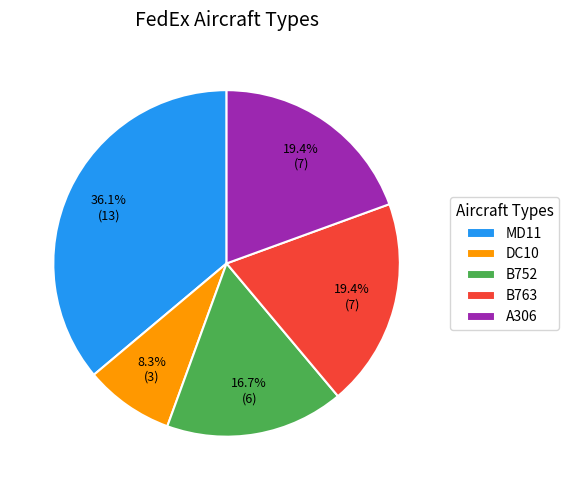

Is there a majority slice in this chart?

No